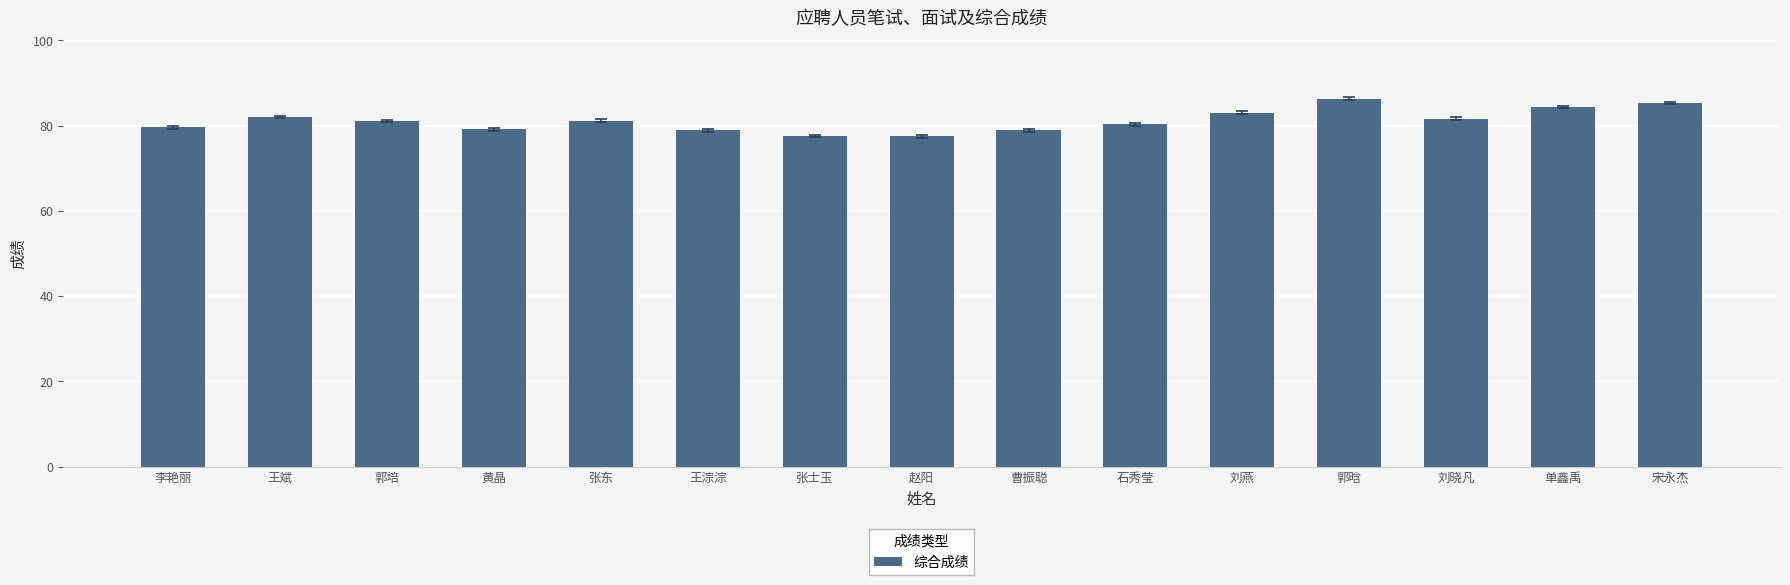

How many data points are above 81?

8